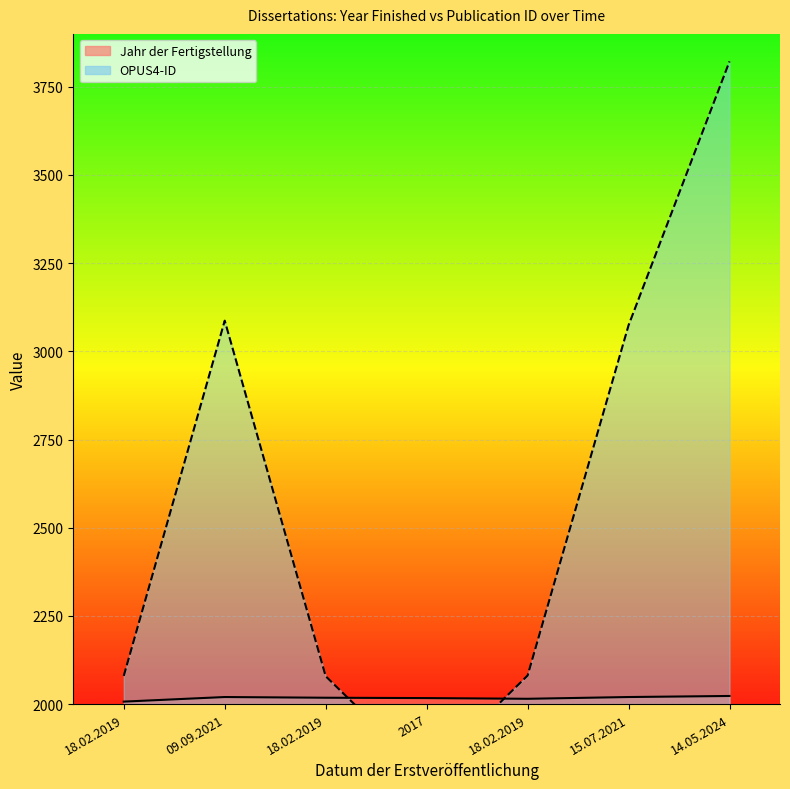

What is the minimum value shown in the chart?

1800